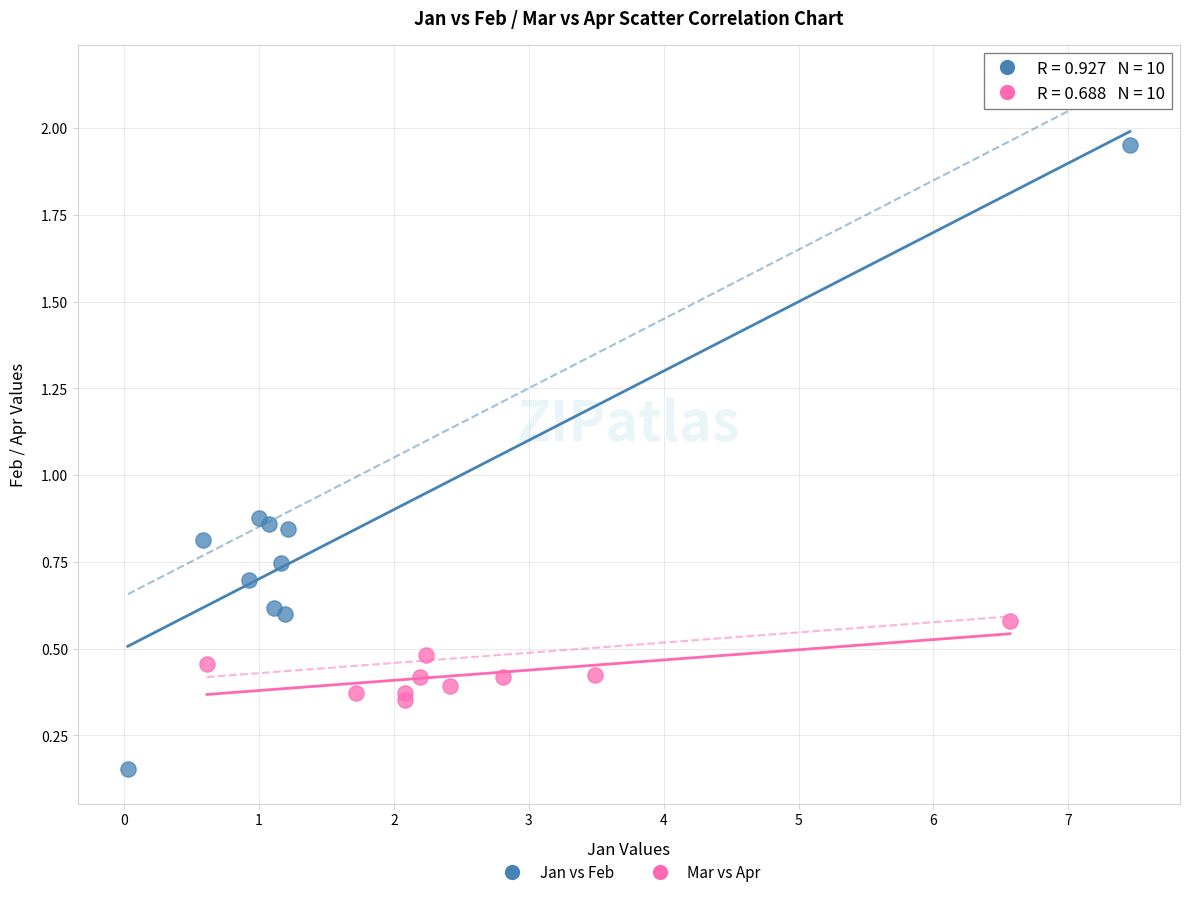

Which series contains the highest Y value?

Jan vs Feb